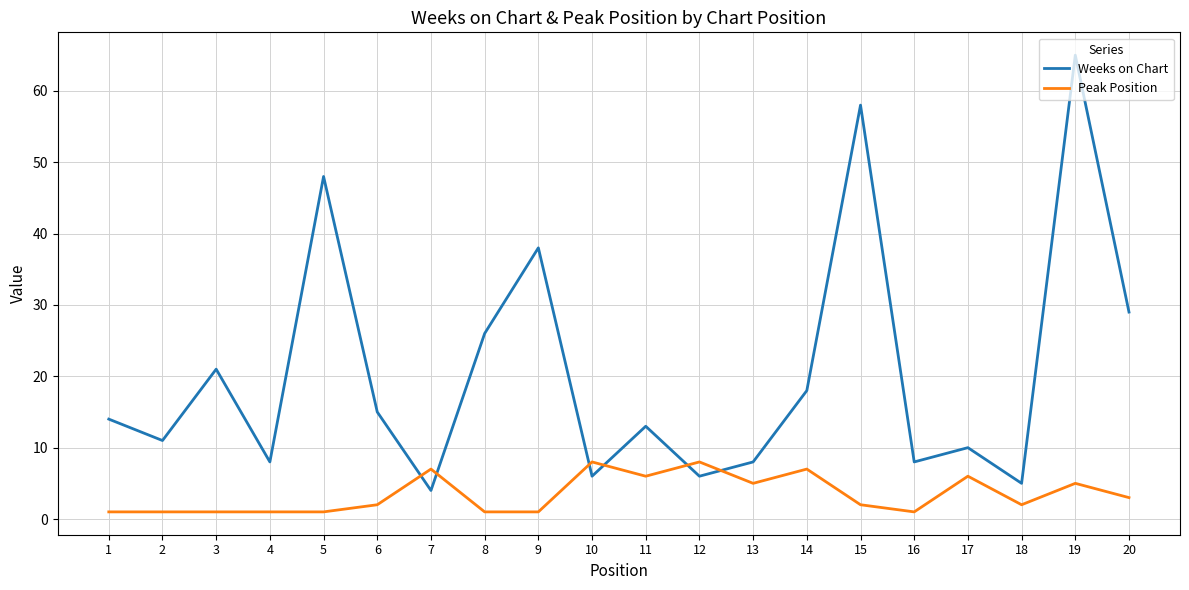

What is the maximum value shown in the chart?

65